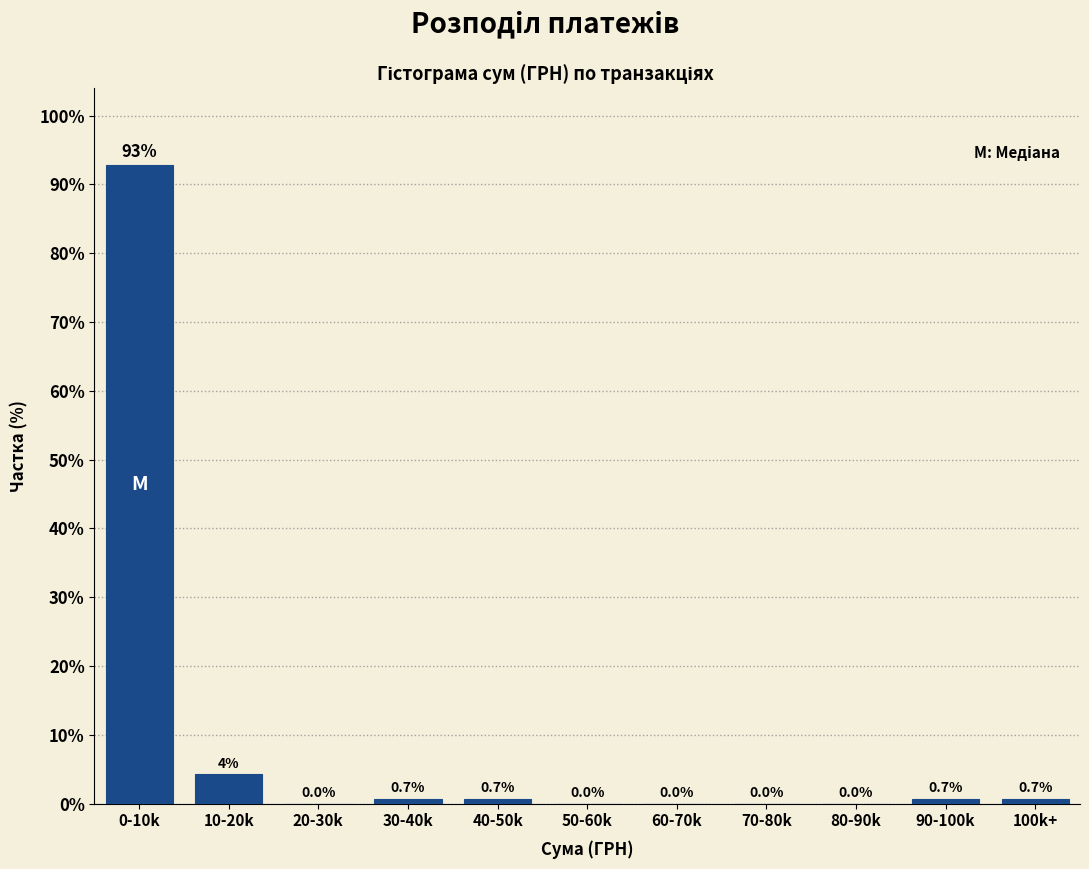

Reading left to right, extract all data points from this chart.

0-10k=92.9	10-20k=4.3	20-30k=0.0	30-40k=0.7	40-50k=0.7	50-60k=0.0	60-70k=0.0	70-80k=0.0	80-90k=0.0	90-100k=0.7	100k+=0.7